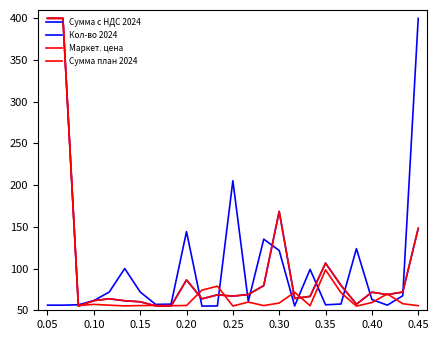

Does the chart have visible grid lines?

No